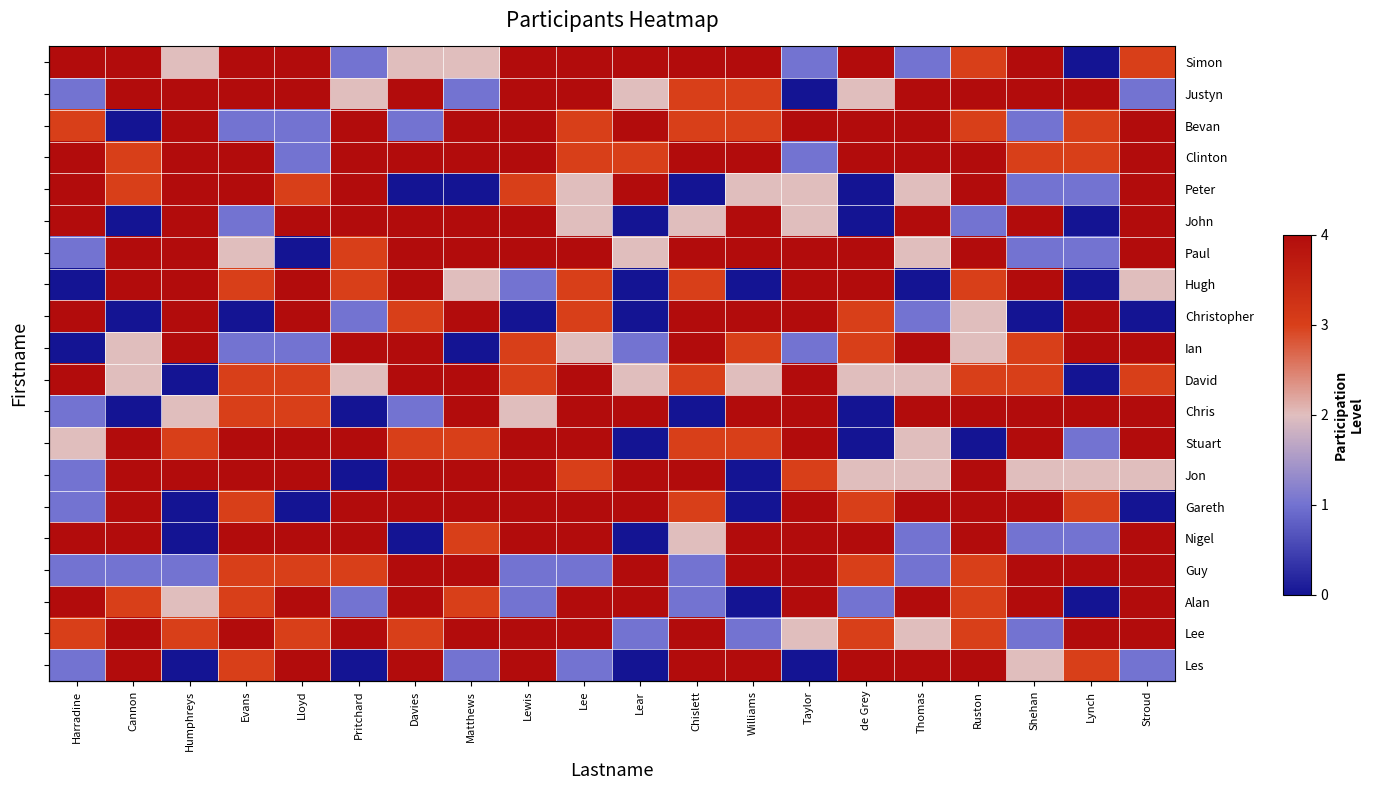

How many values in John are above zero?

16